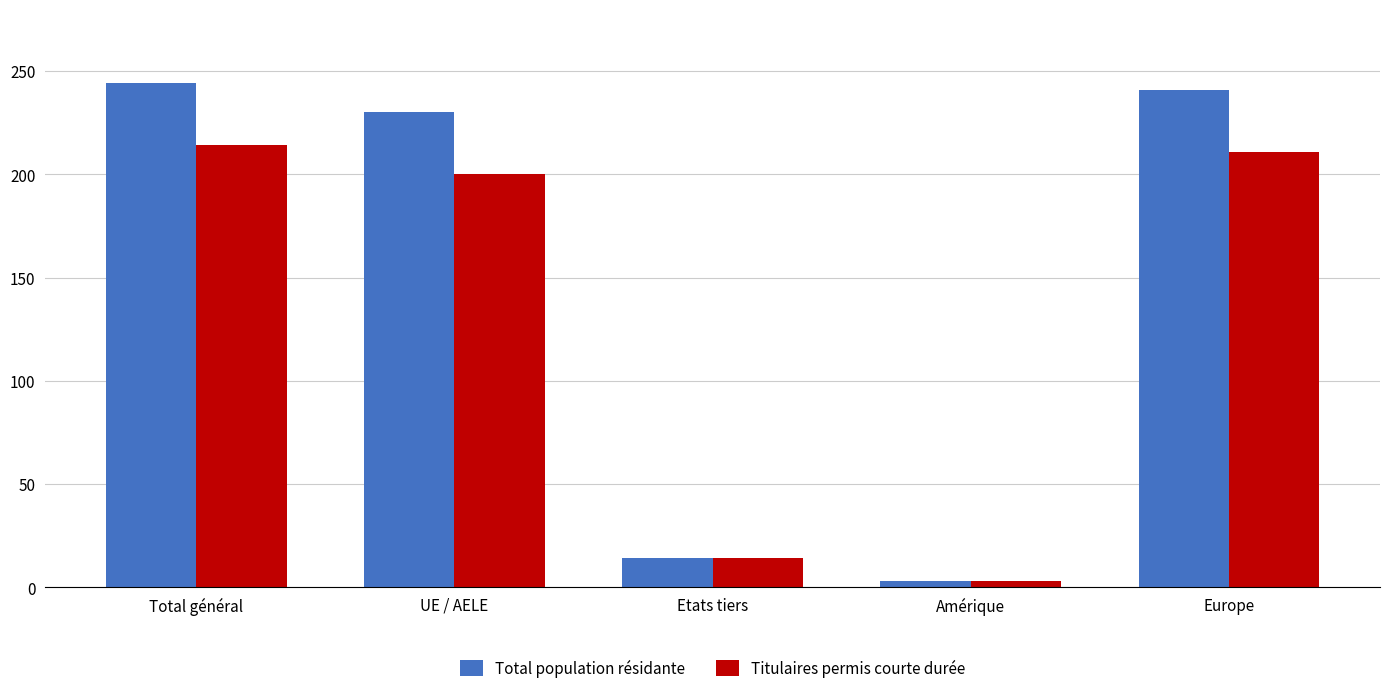

Rank the series by their maximum value, from highest to lowest.

Total population résidante, Titulaires permis courte durée